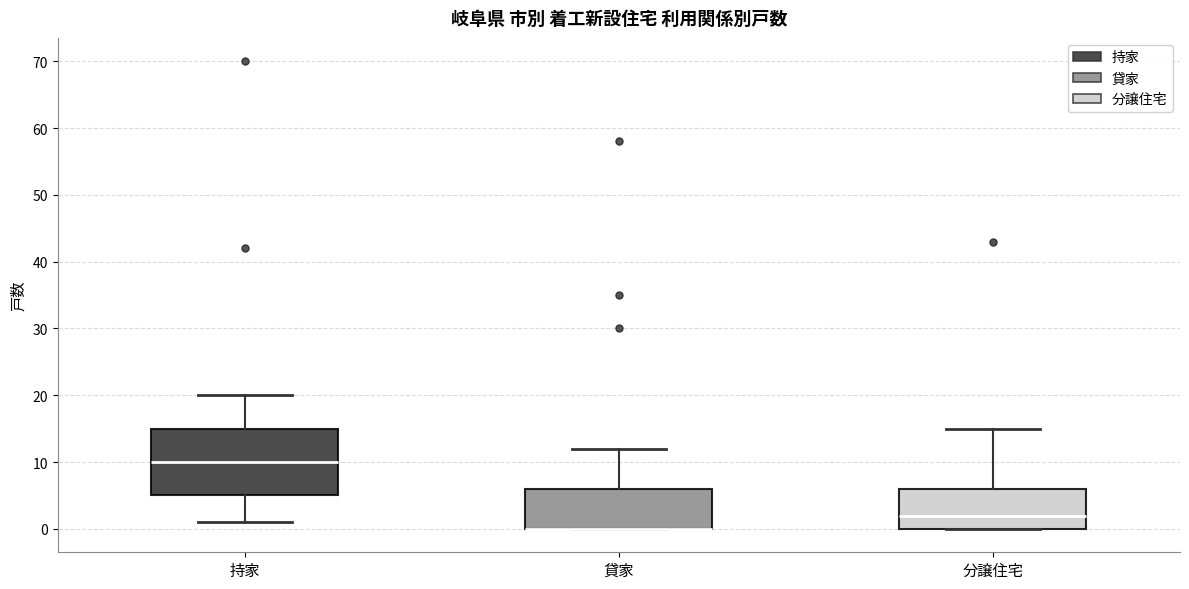

Reading left to right, read every box against the y-axis: the position of its median line, the range the box covers, and the ends of its whiskers. The values are not printed on the chart, so give them approximately, as read against the axis.

持家: median 10, box 5 to 15, whiskers 1 to 20
貸家: median 0 (drawn on the box's lower edge), box 0 to 6, whiskers 0 to 12
分譲住宅: median 2, box 0 to 6, whiskers 0 to 15